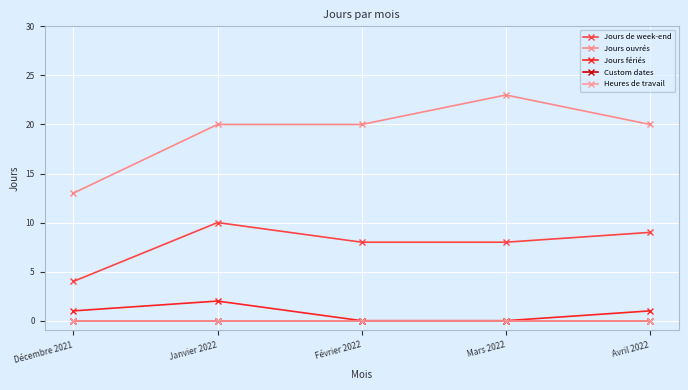

Does the chart have visible grid lines?

Yes